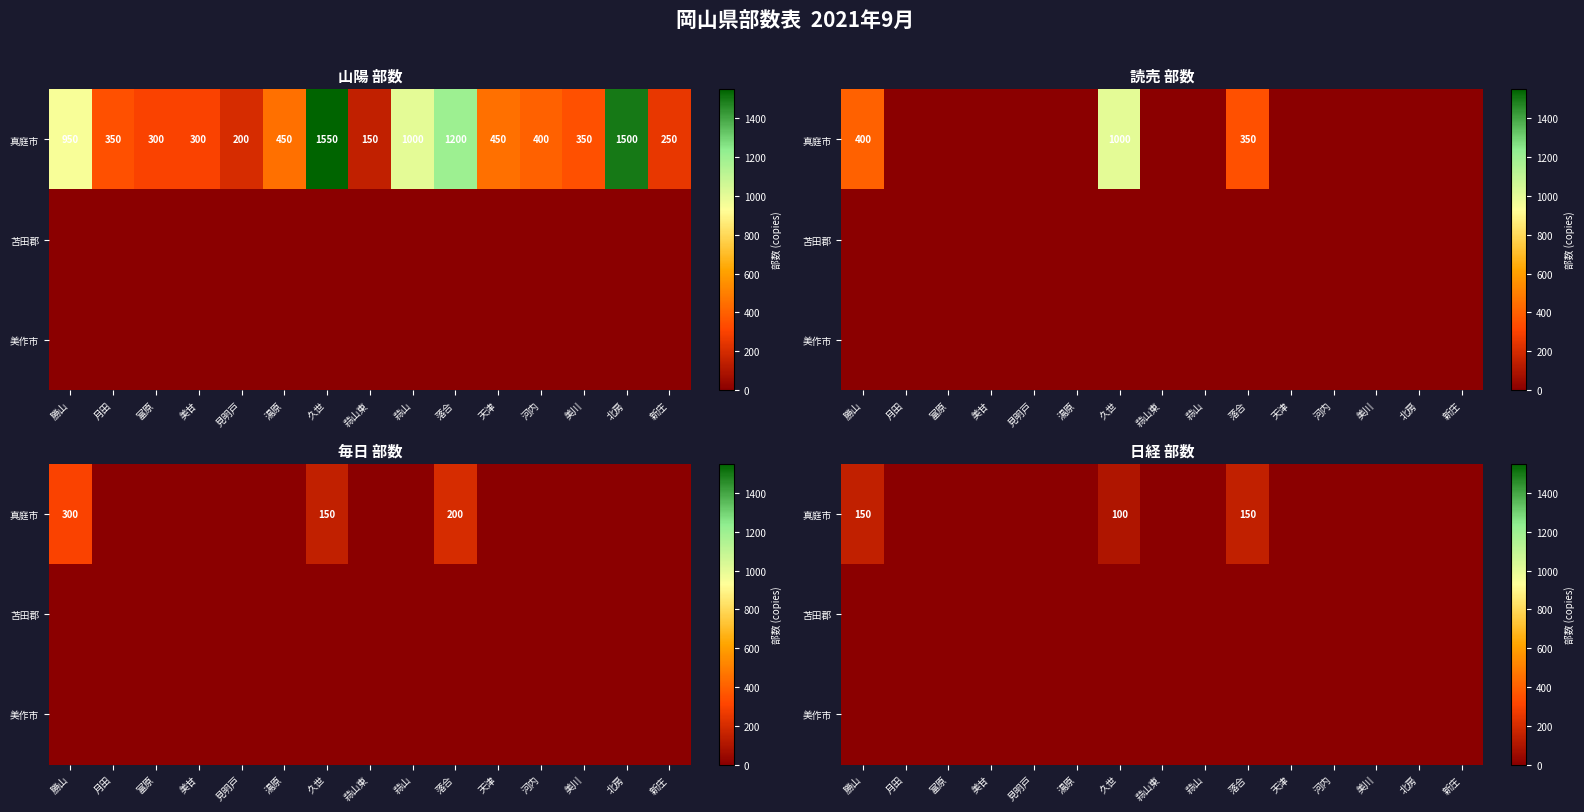

Which series has the largest total across all categories?

真庭市